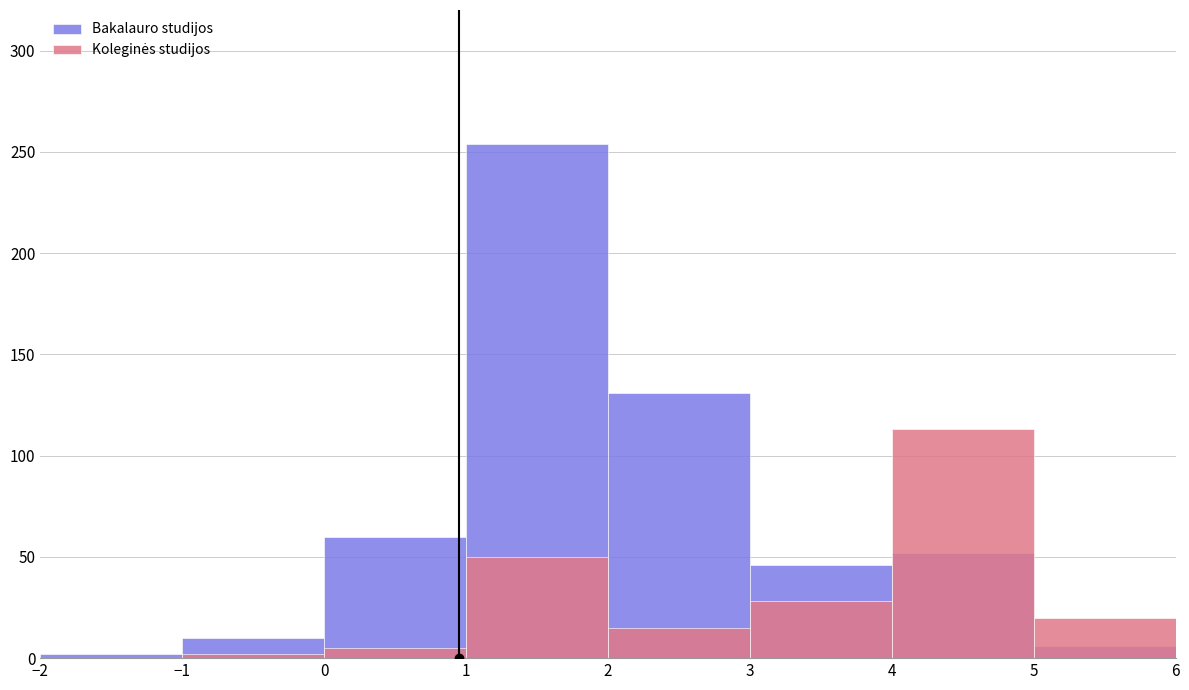

List the labels in order of Koleginės studijos value, largest first.

4, 1, 3, 5, 2, 0, −1, −2